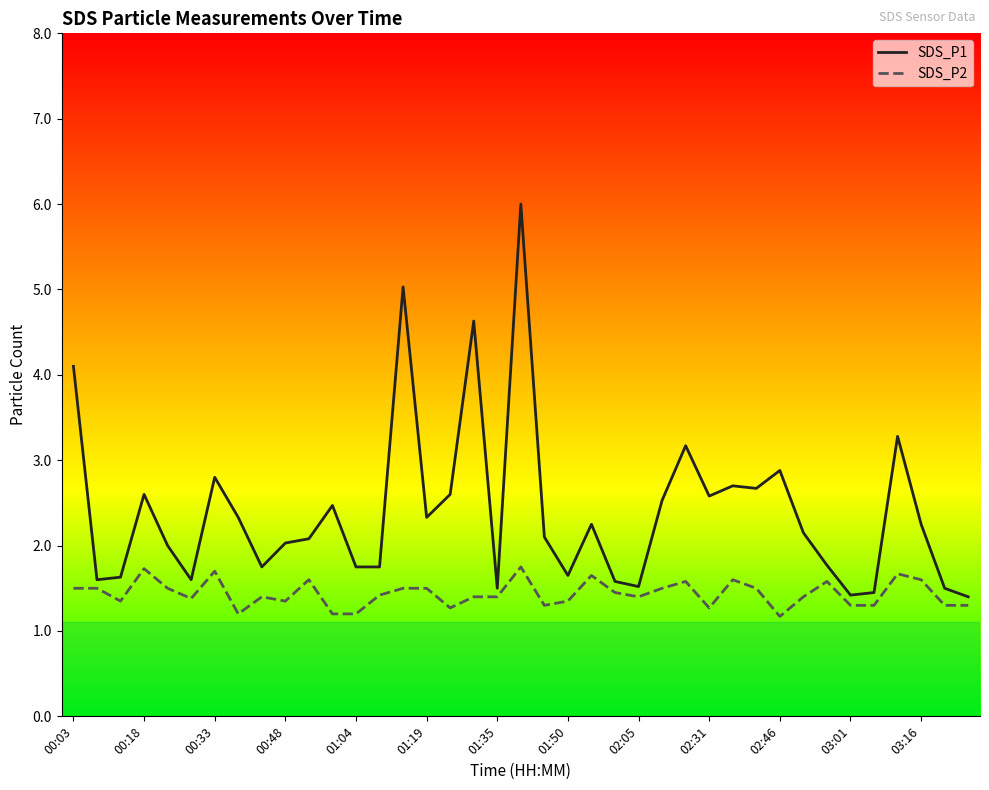

Which series has the widest spread of values?

SDS_P1